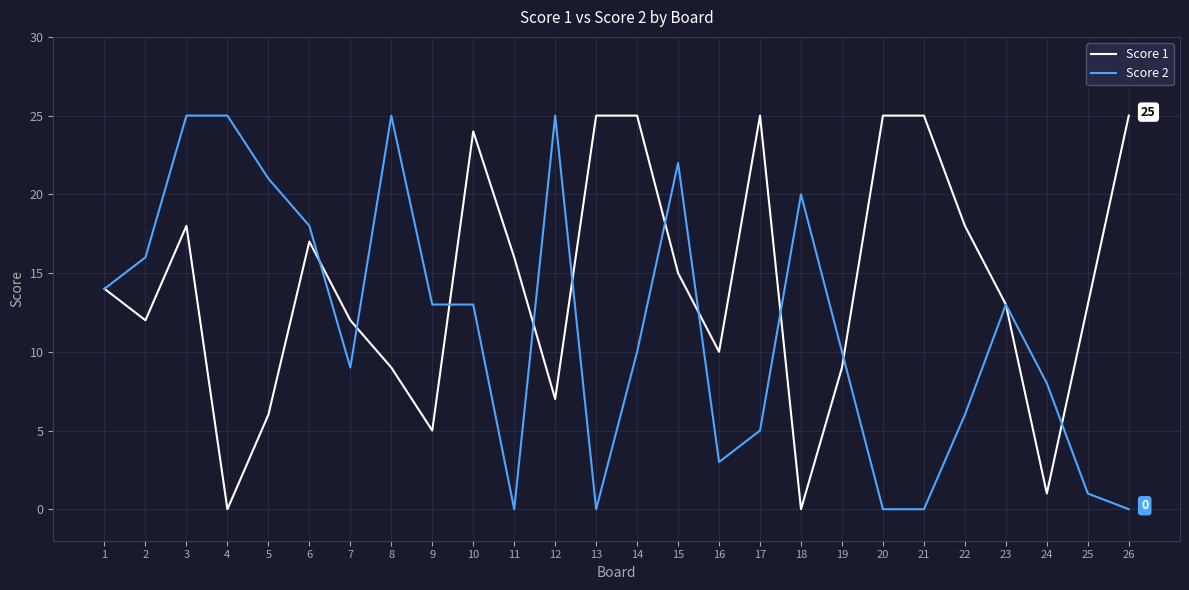

At which category is the sum across all series the highest?

3